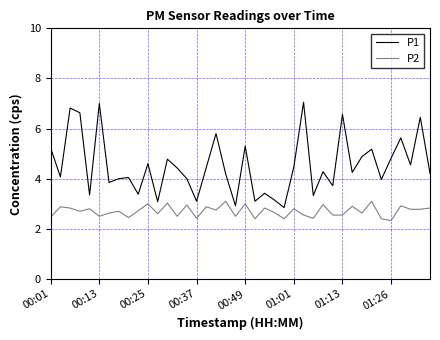

What is the difference between the maximum and minimum values in the P2 series?

0.8